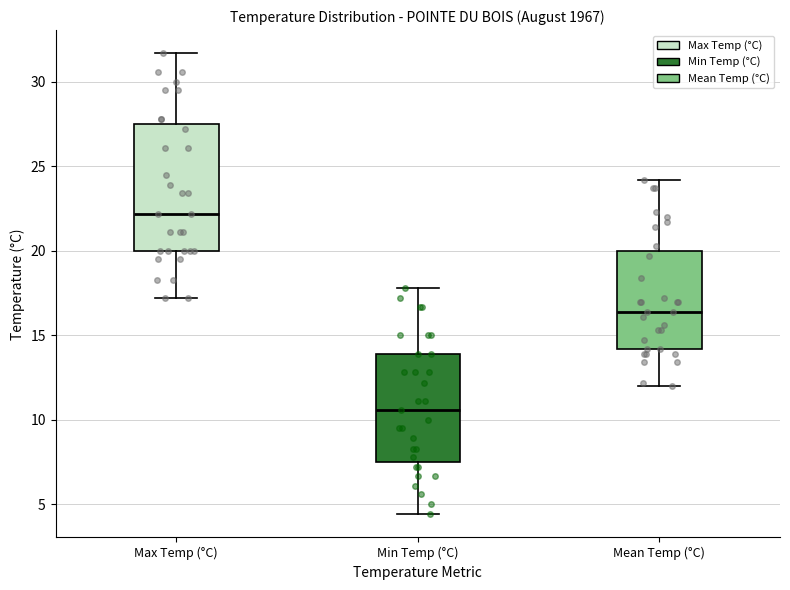

Which box is the tallest, from its lower edge to its upper edge?

Max Temp (°C)